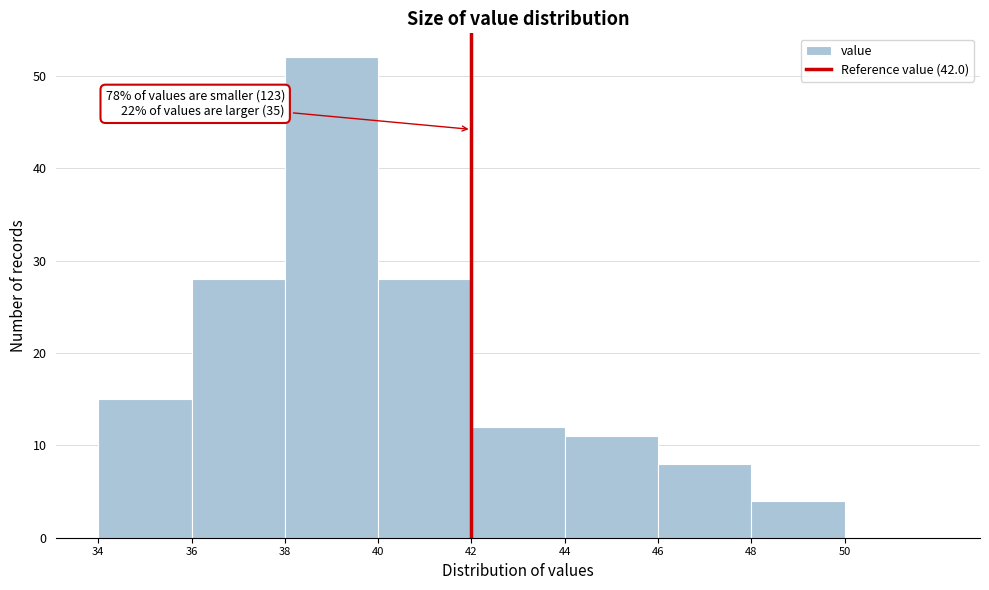

Which range on the x-axis has the tallest bar?

38 to 40